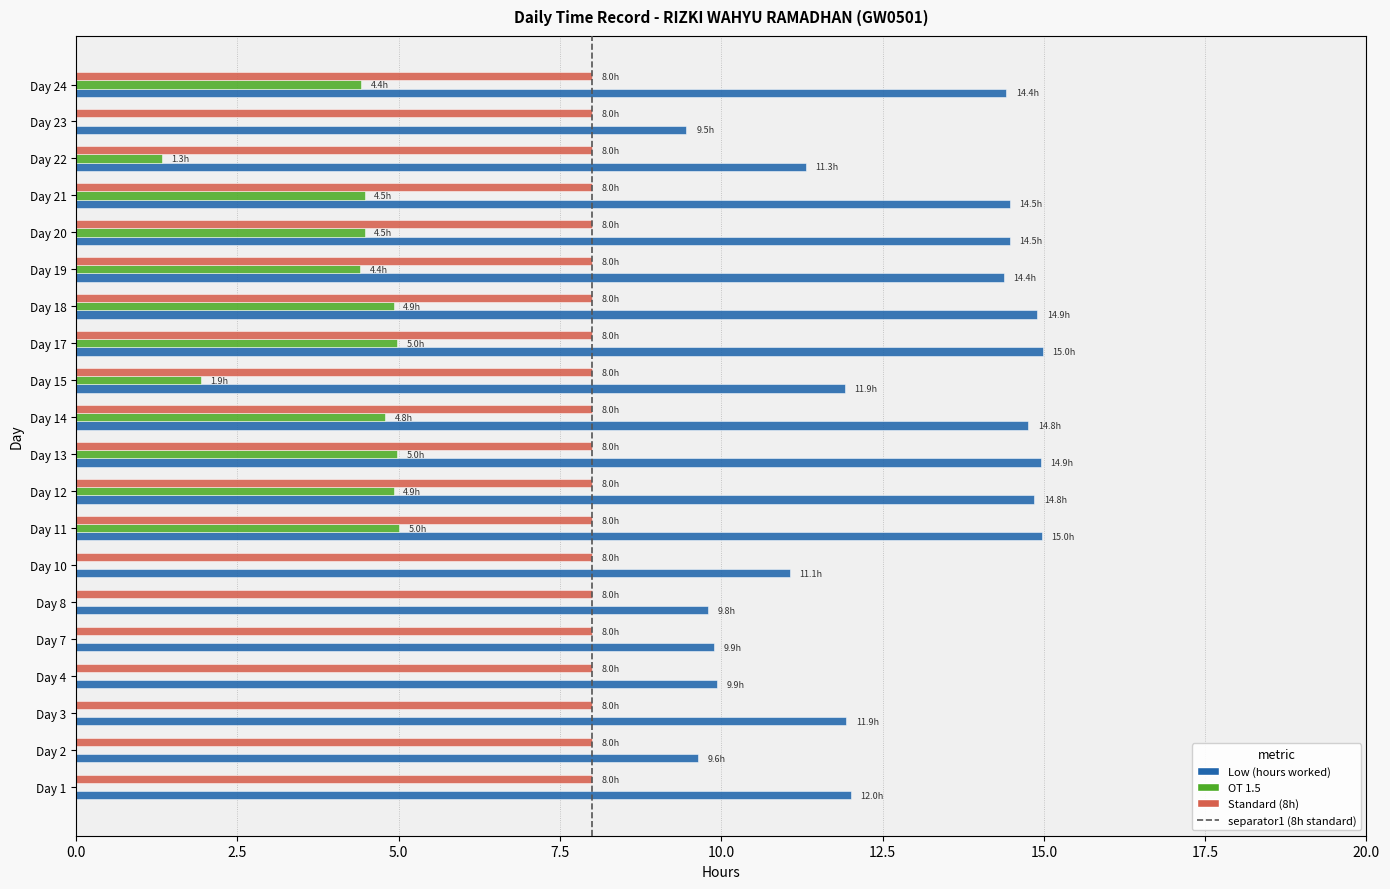

The value of OT 1.5 at Day 24 is 2.3. True or false?

False